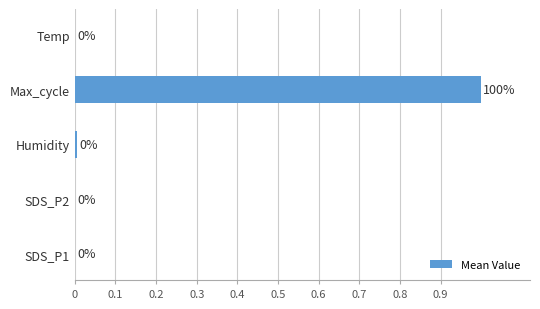

What is the change in value from SDS_P2 to Max_cycle?

+1.0